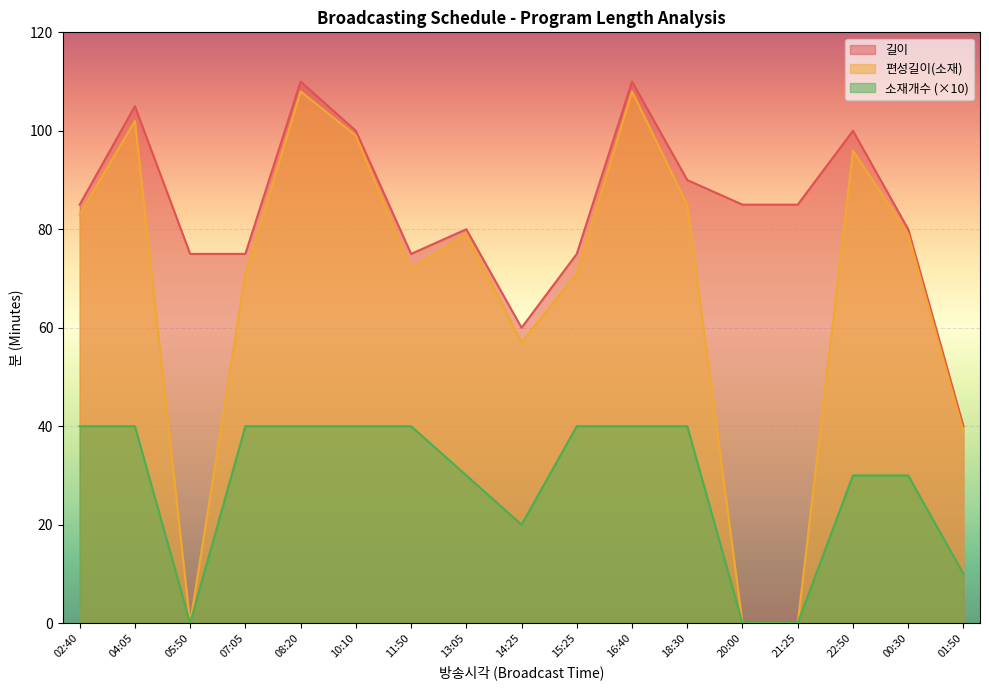

Where is the first local maximum for 편성길이(소재)?

04:05